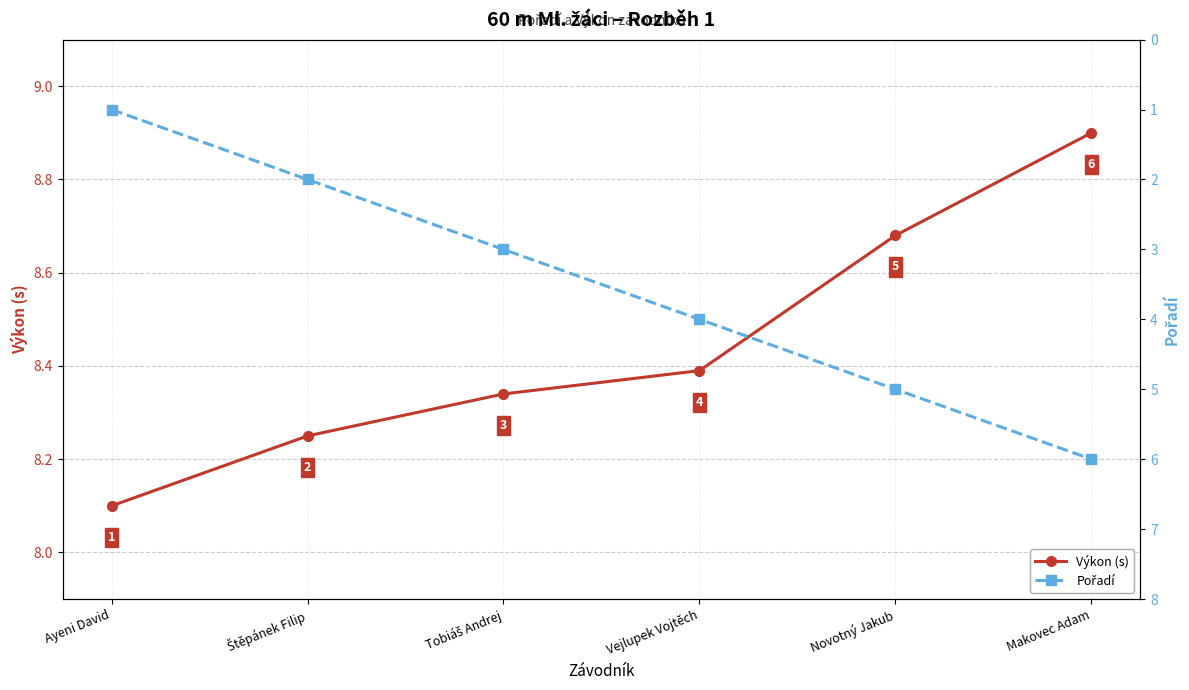

Between Vejlupek Vojtěch and Novotný Jakub, which series saw the biggest shift?

Pořadí